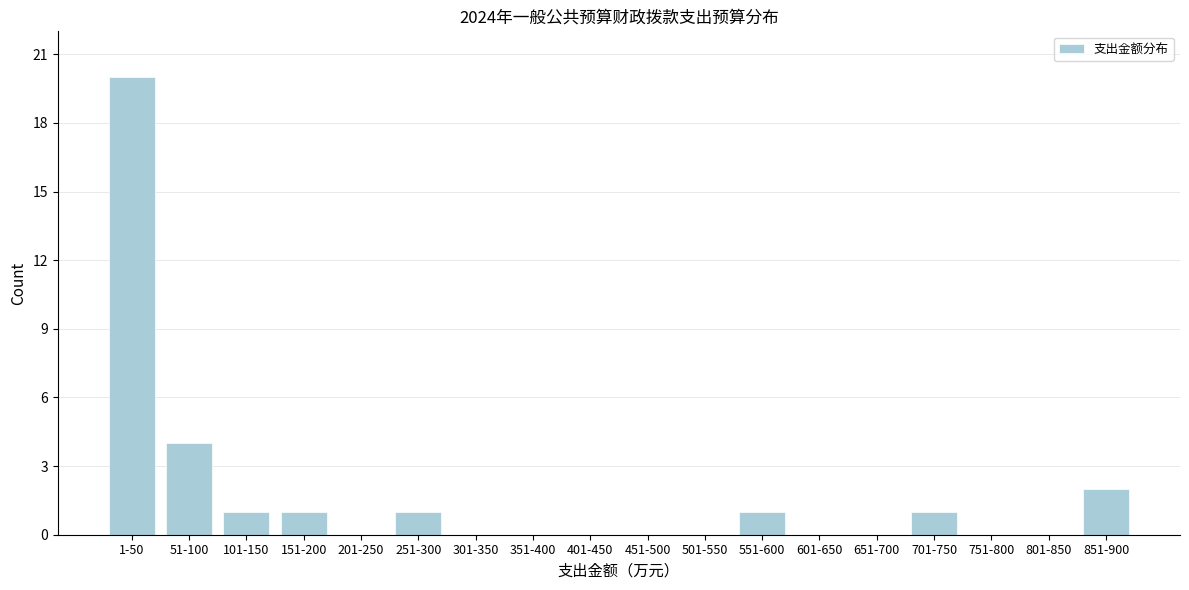

Reading left to right, what are all the values shown in this chart?

1-50=20	51-100=4	101-150=1	151-200=1	201-250=0	251-300=1	301-350=0	351-400=0	401-450=0	451-500=0	501-550=0	551-600=1	601-650=0	651-700=0	701-750=1	751-800=0	801-850=0	851-900=2